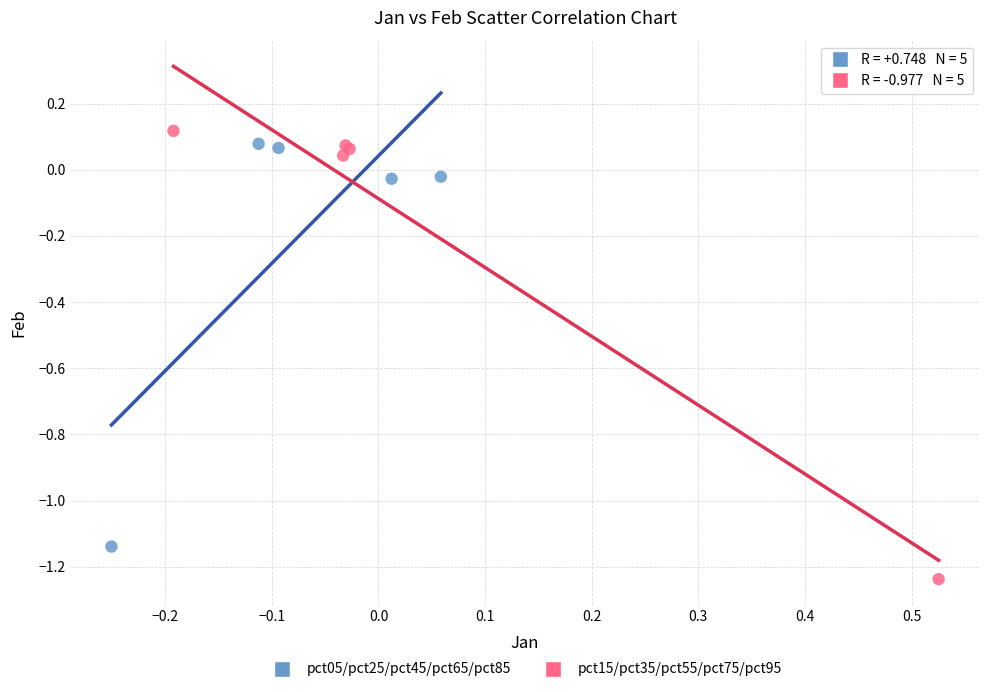

Which series contains the lowest Y value?

pct15/pct35/pct55/pct75/pct95